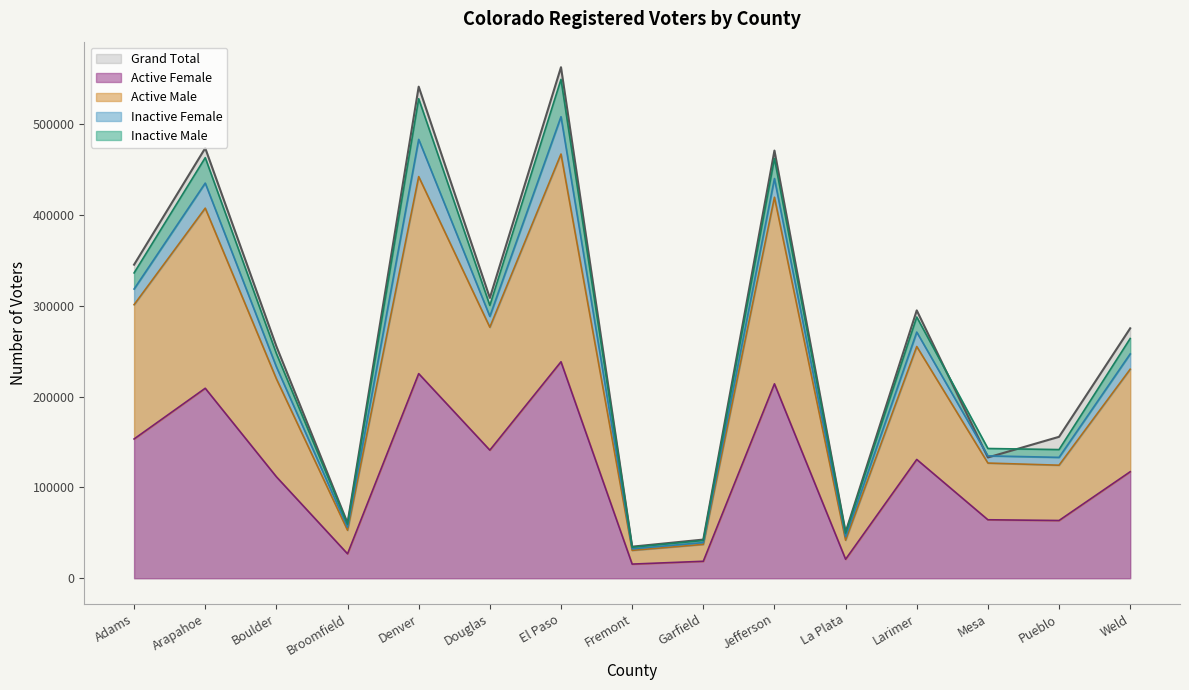

True or false: Grand Total has more than 1 points higher than both neighbors.

True